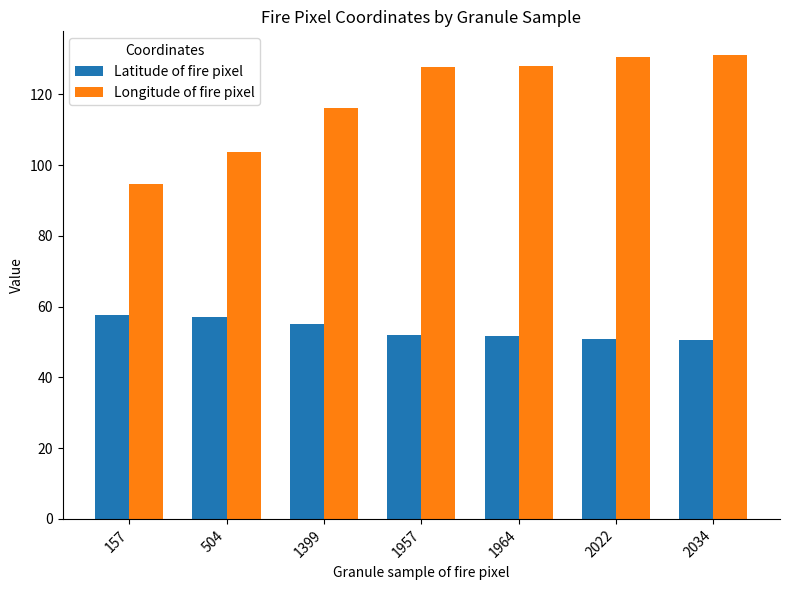

At which label is Longitude of fire pixel closest to 113?

1399